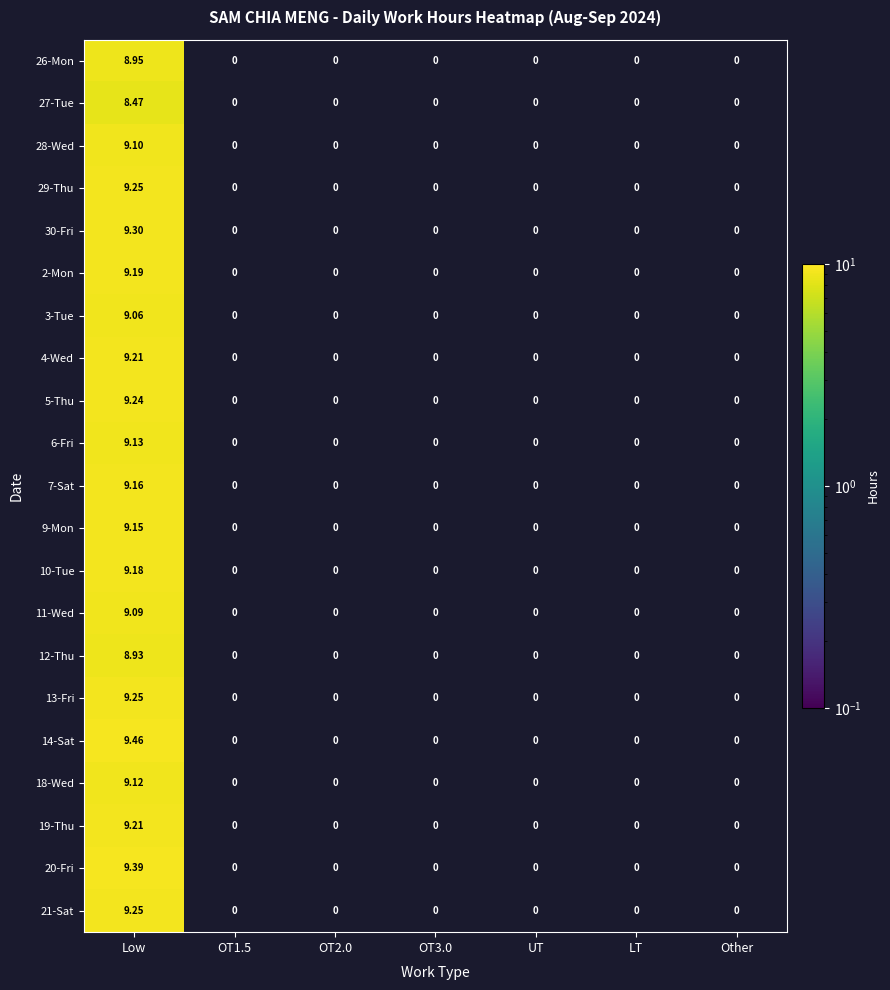

At which category is the sum across all series the highest?

Low